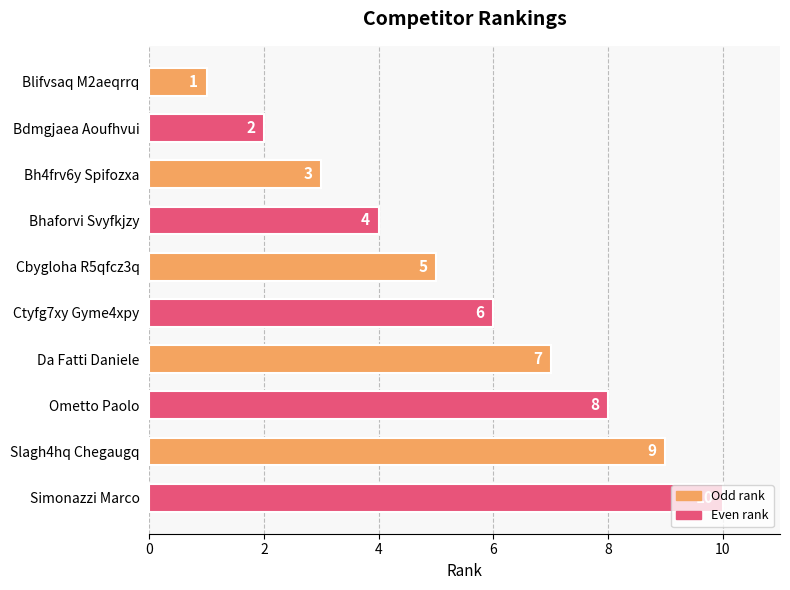

The chart shows a value of 4 at Bhaforvi Svyfkjzy. True or false?

True